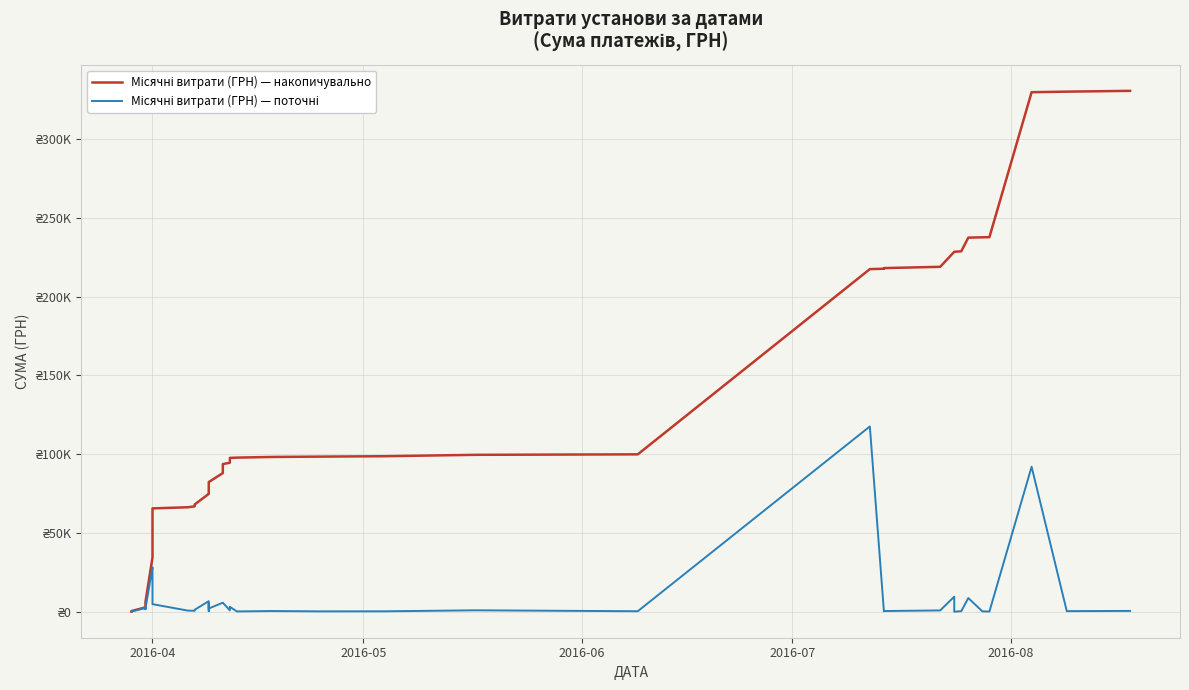

What is the sum of all Місячні витрати (ГРН) — поточні values?

330564.5